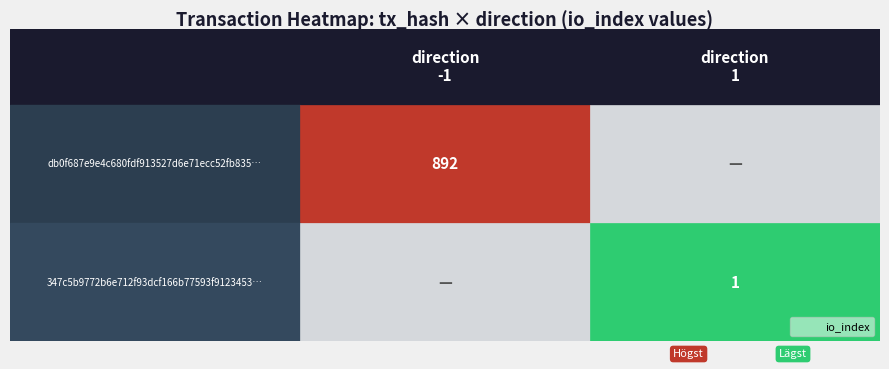

What value does the 347c5b9772b6e712f93dcf166b77593f9123453 series have at direction?

1